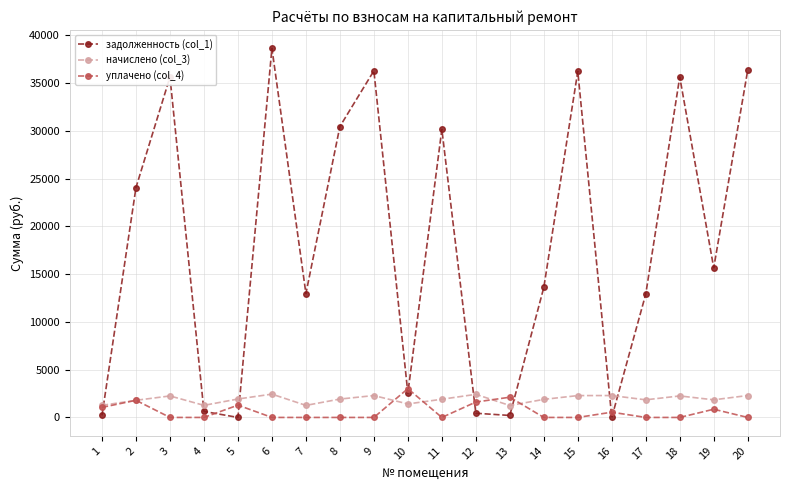

What is the spread (max minus min) of values at 16?

2291.5